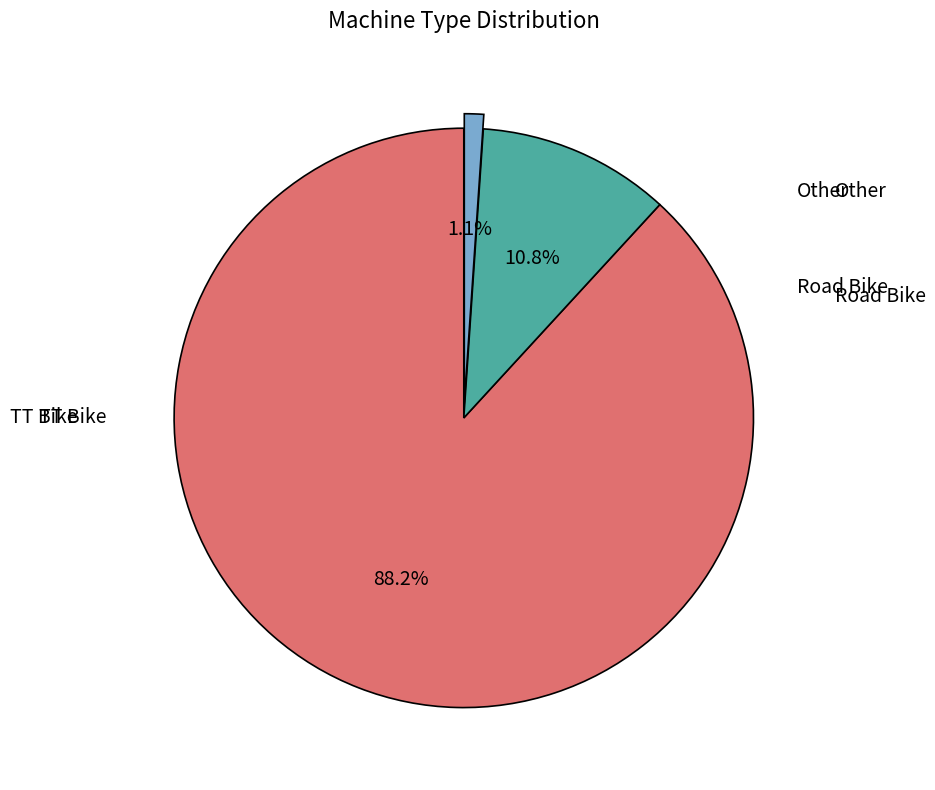

Count the number of slices in the pie.

3